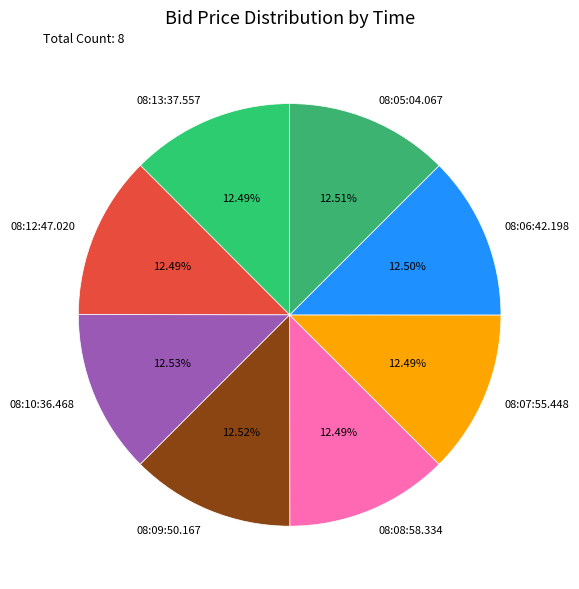

Is the sum of 08:09:50.167 and 08:08:58.334 greater than half?

No